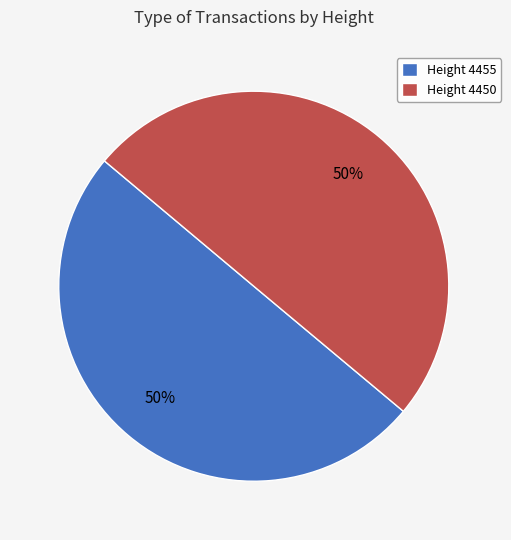

True or false: Height 4450 accounts for 38% of the total.

False